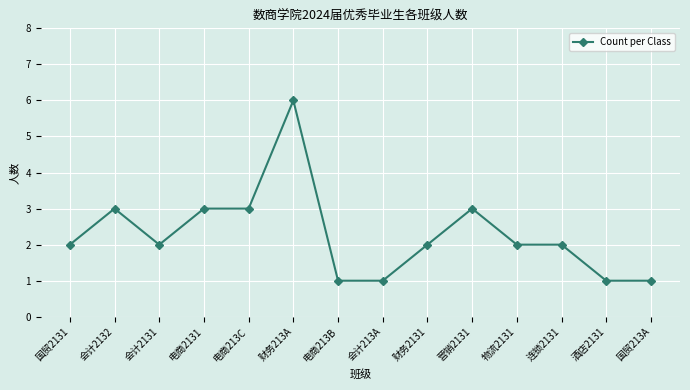

How many categories are shown in the chart?

14